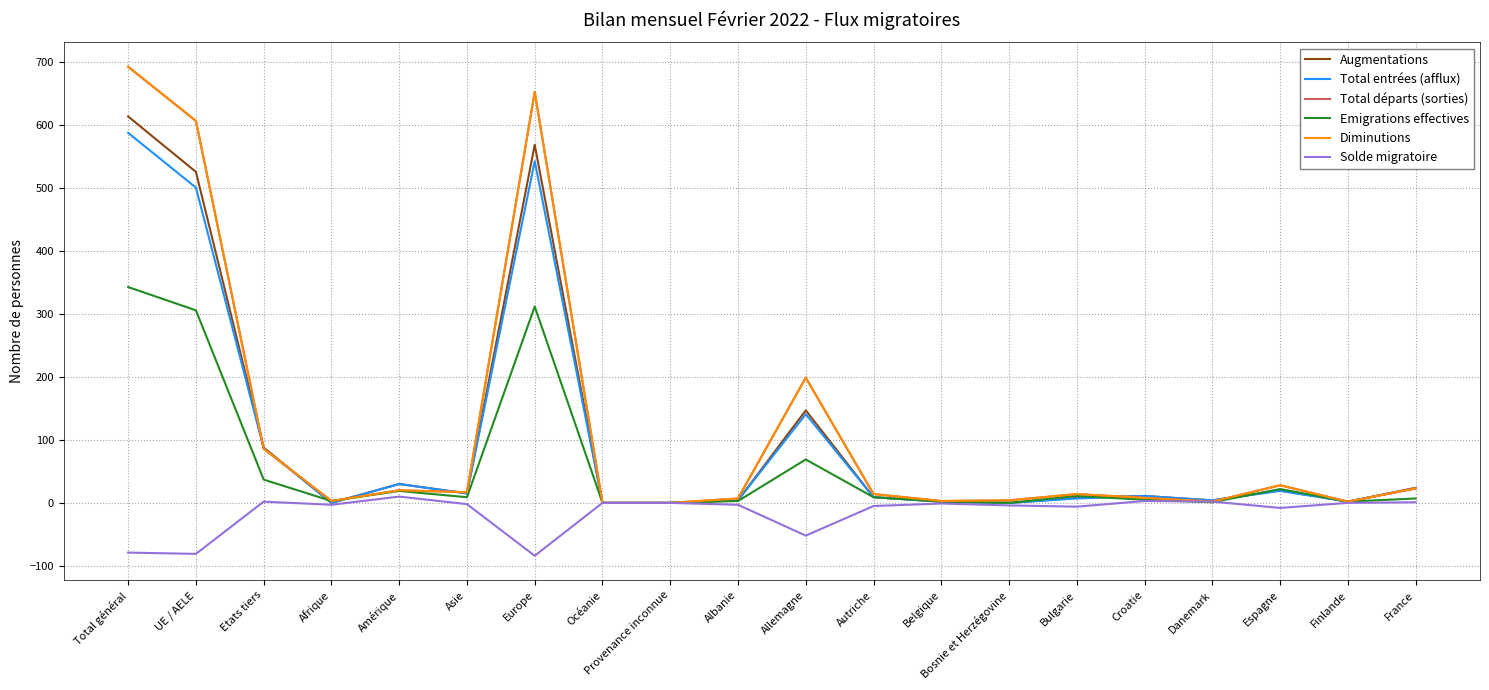

At which label does Solde migratoire reach its peak?

Amérique